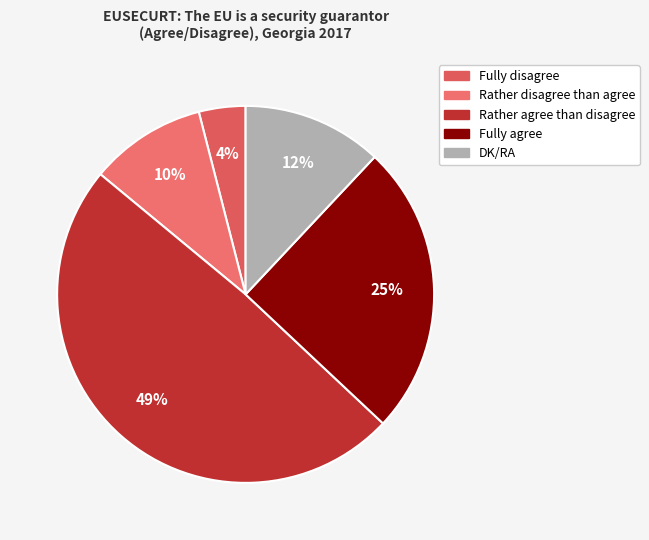

Which category has the smallest portion of the pie?

Fully disagree